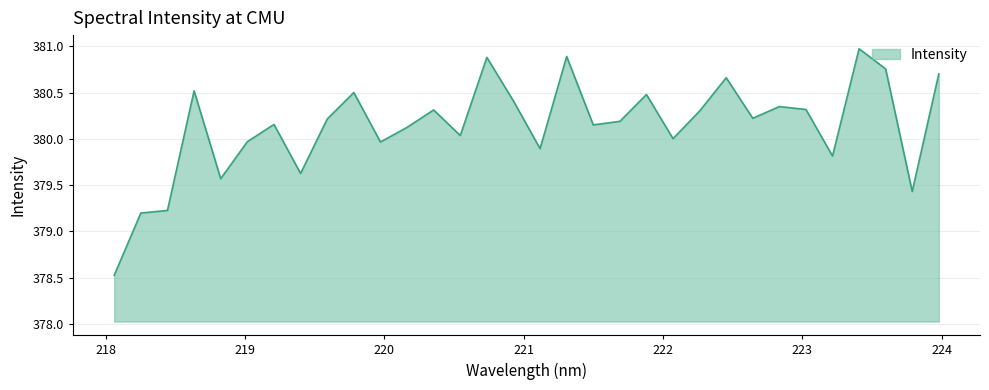

What is the minimum value shown in the chart?

378.5